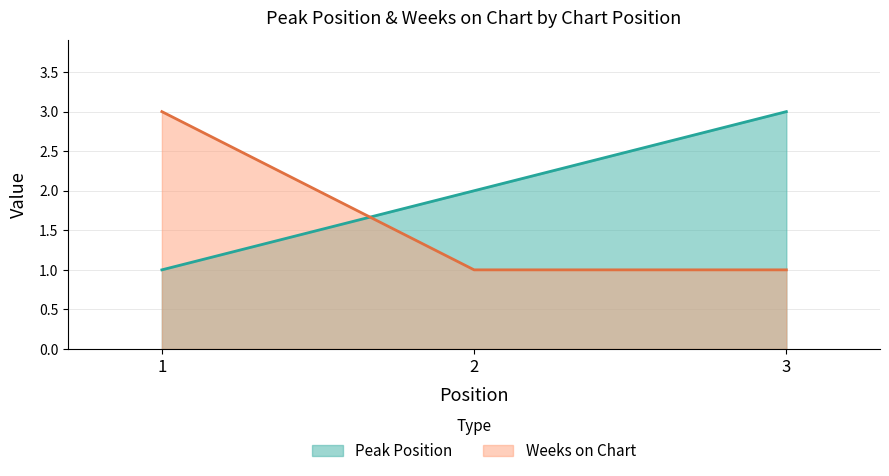

Count the Peak Position values in the range 1 to 3.

3